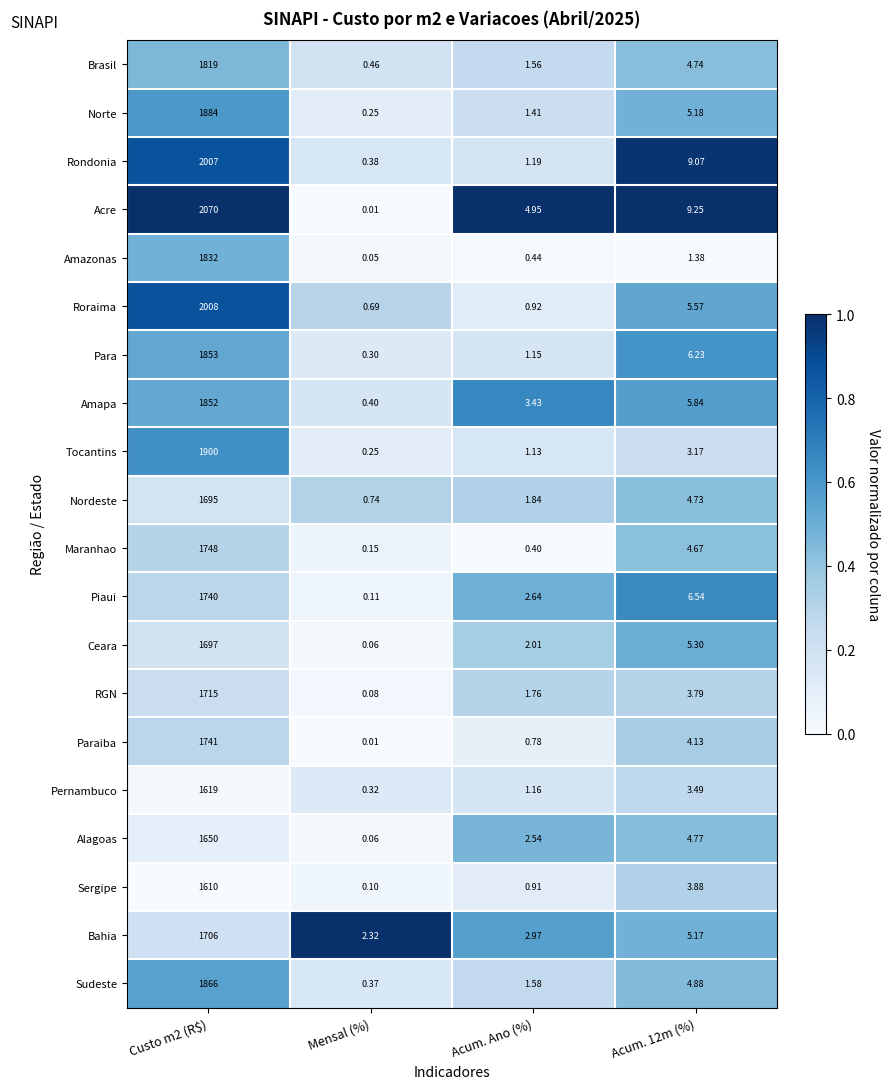

Which series has the widest spread of values?

Acre